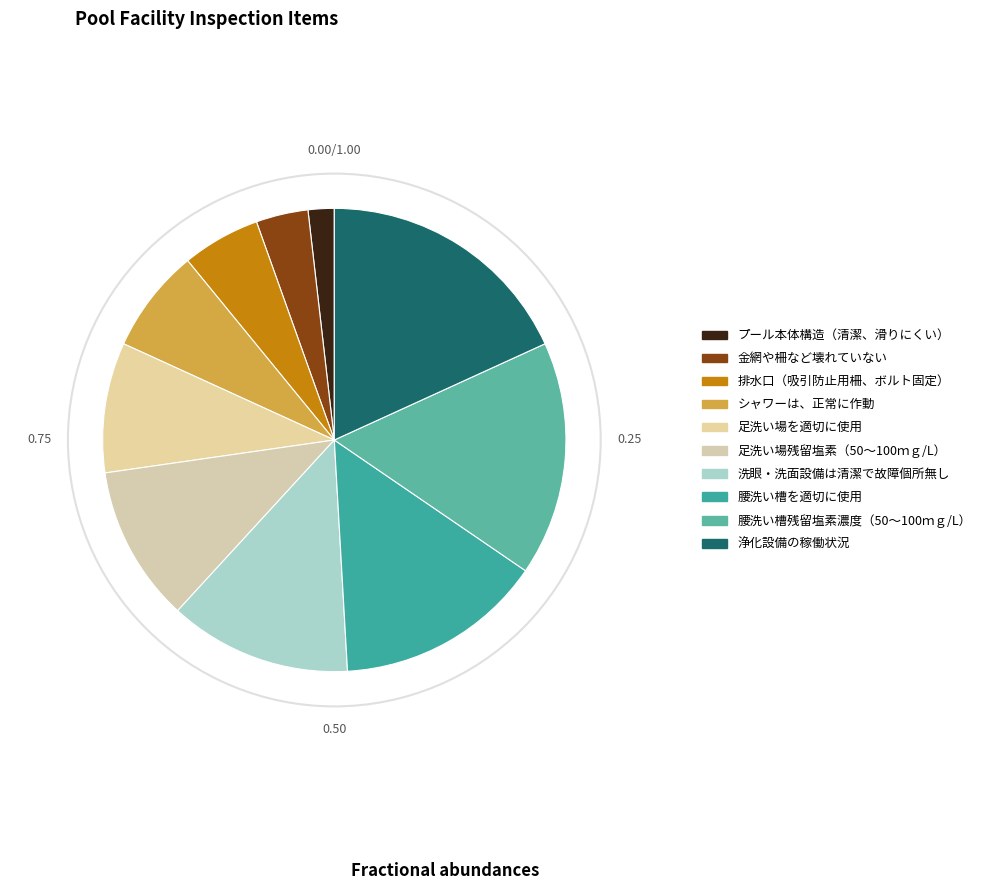

Which slice is the largest?

浄化設備の稼働状況